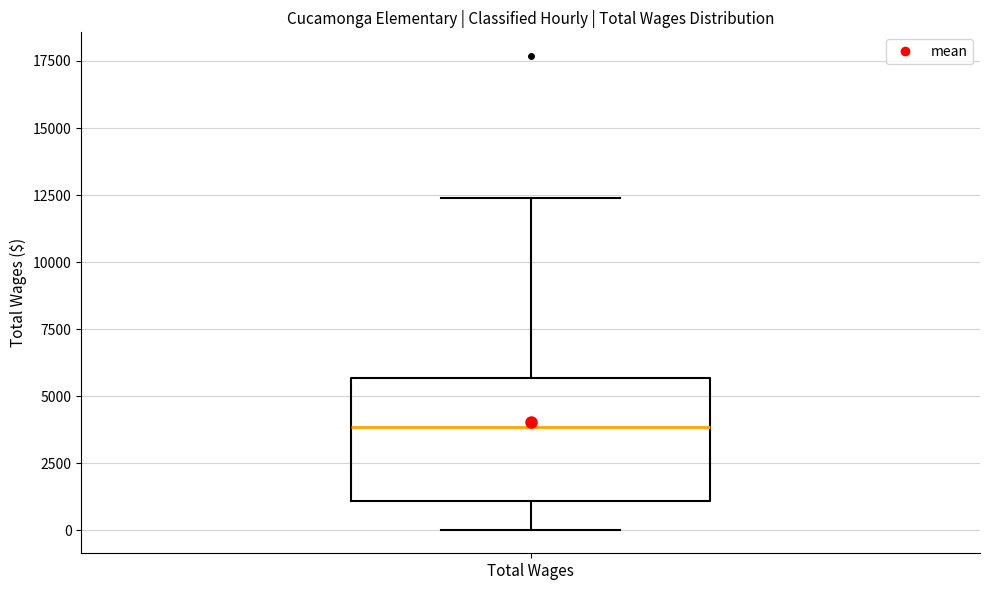

Where does the upper whisker of the box for Total Wages end on the y-axis? The values are not printed on the chart, so give them approximately, as read against the axis.

12500